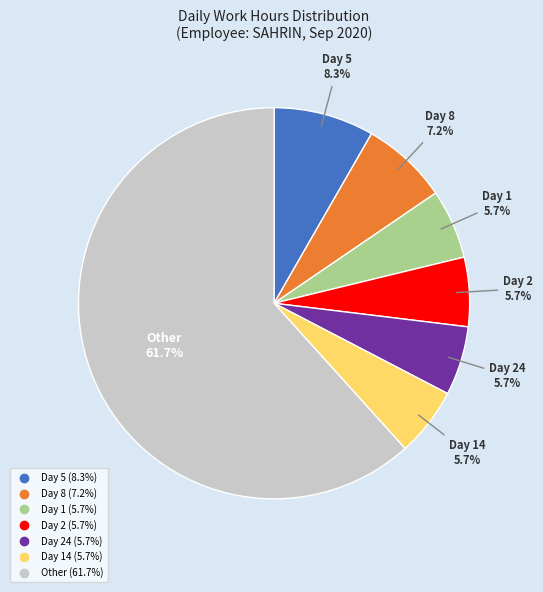

Does any single category account for the majority?

Yes